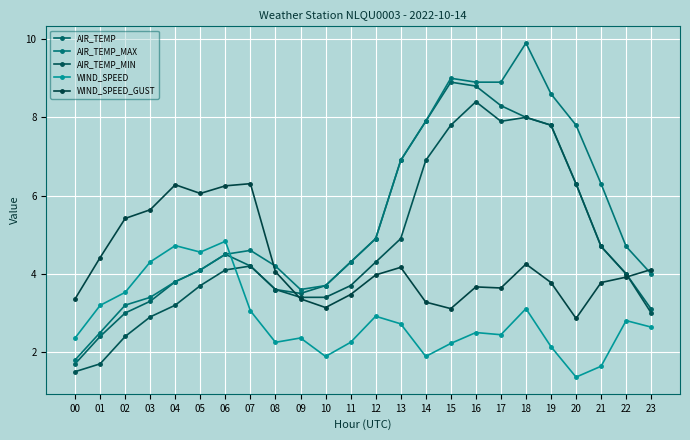

True or false: AIR_TEMP_MAX has a value of 7.9 at 14.

True